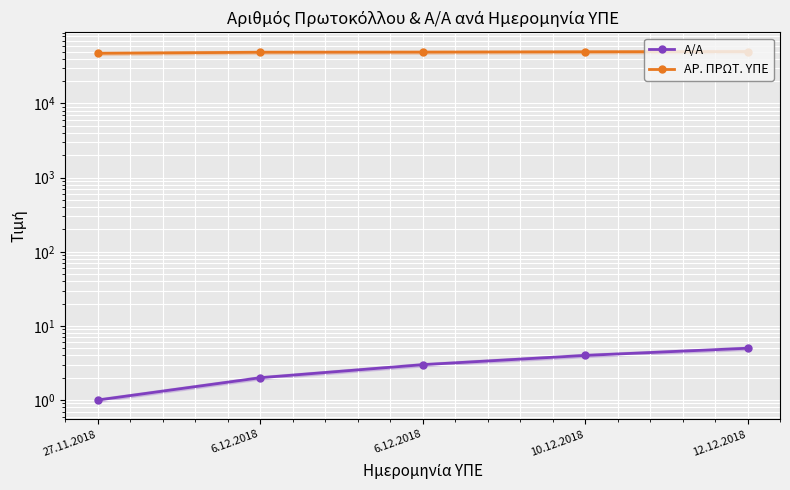

At which label does Α/Α first exceed 3?

10.12.2018